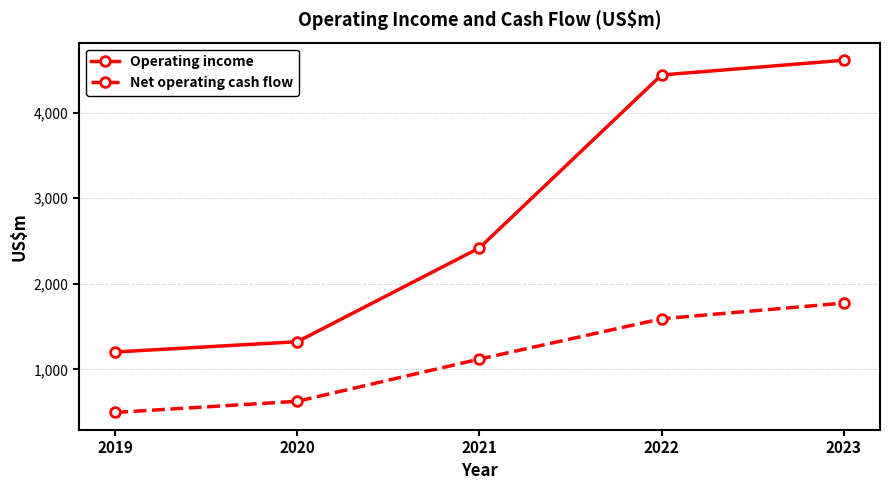

List the labels in order of Operating income value, largest first.

2023, 2022, 2021, 2020, 2019